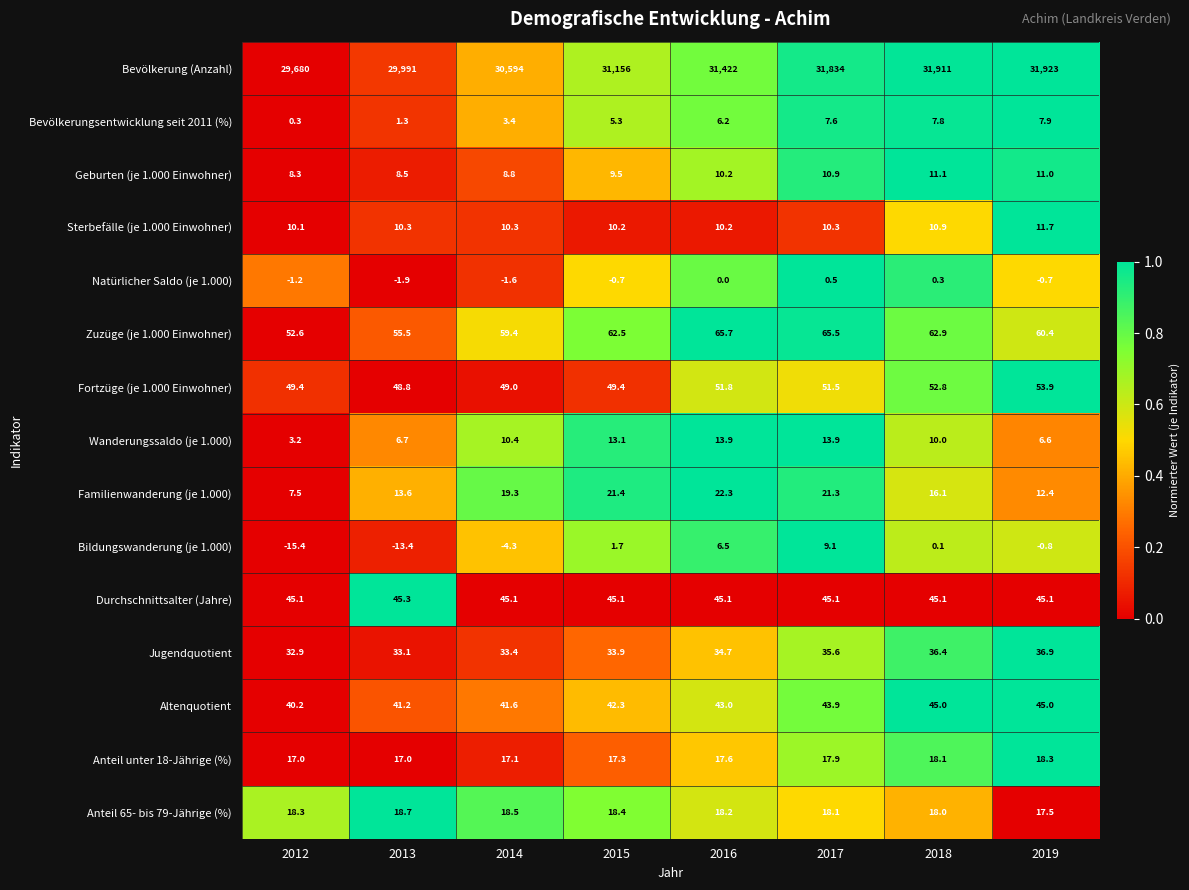

At which label does Bevölkerungsentwicklung seit 2011 (%) first exceed 6?

2016